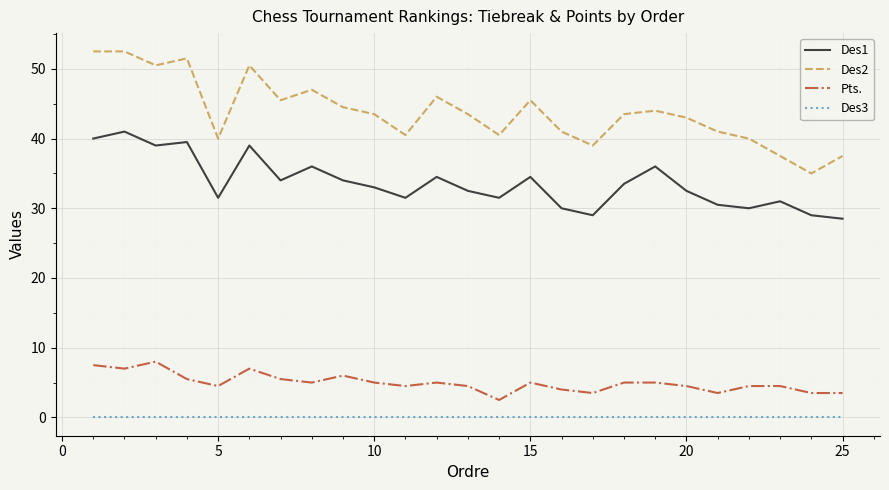

Which series has the widest spread of values?

Des2